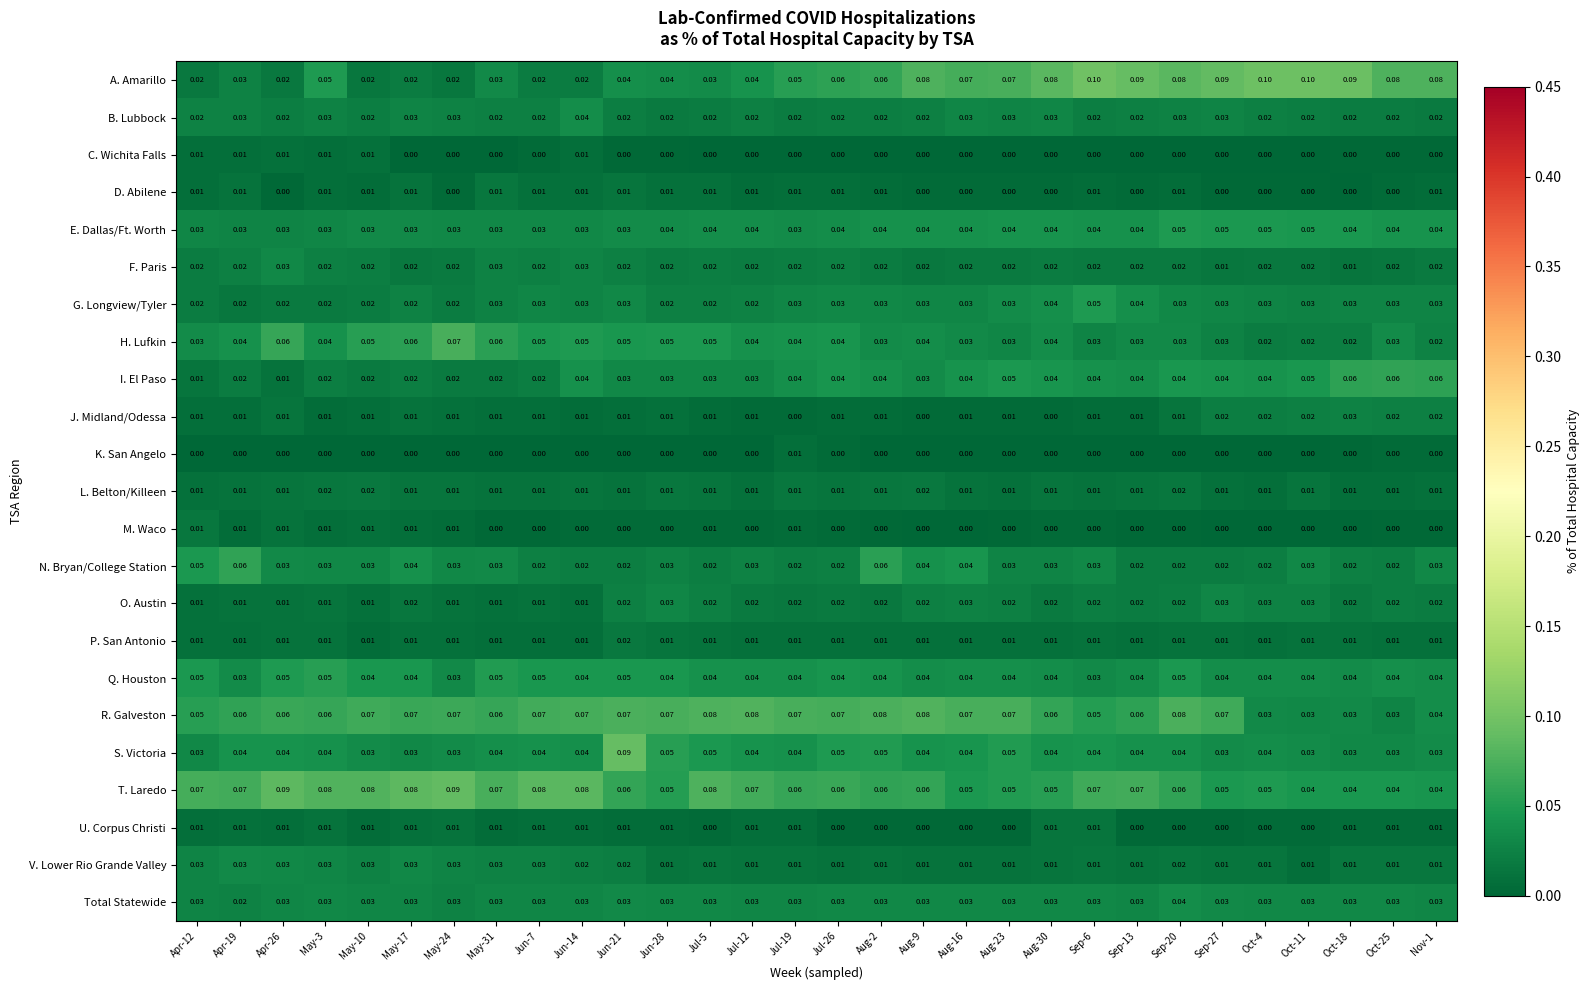

Which series has the widest spread of values?

A. Amarillo